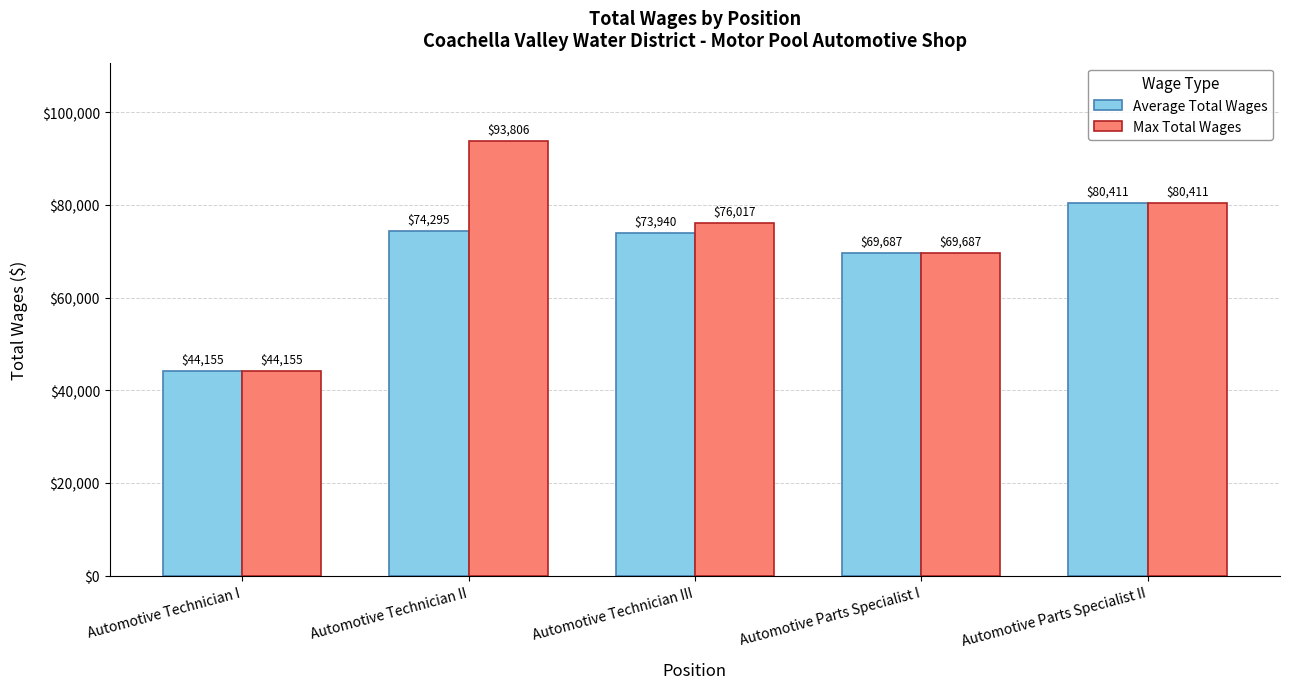

At which category is the sum across all series the highest?

Automotive Technician II